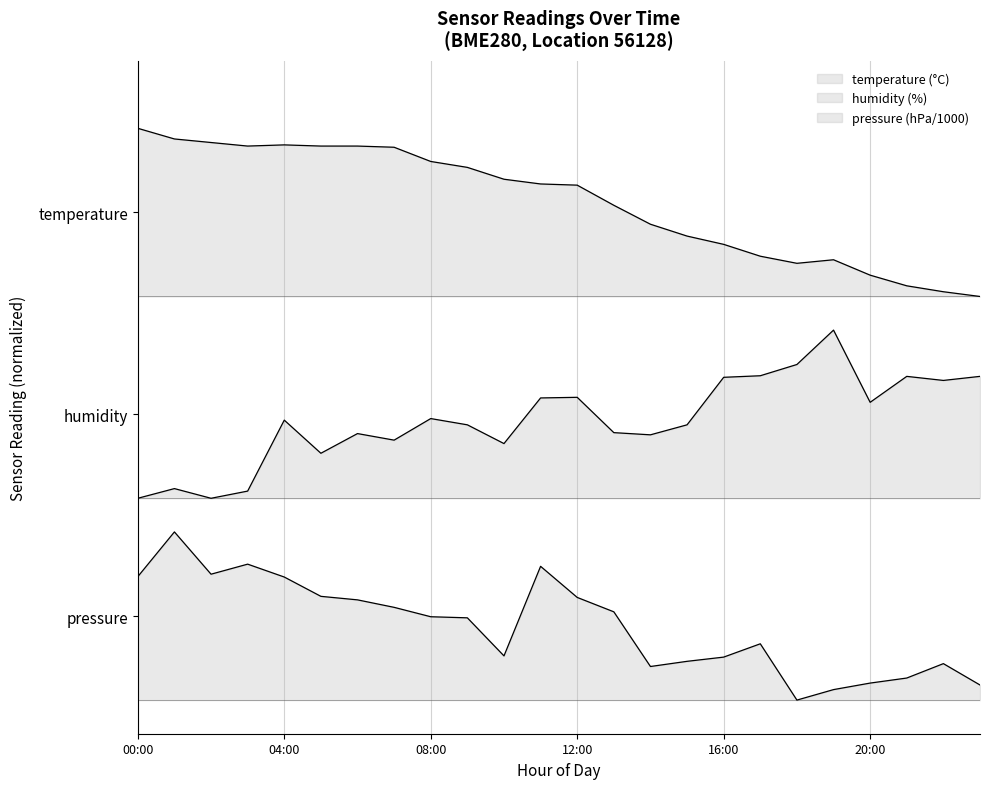

How many data points does each series have?

24